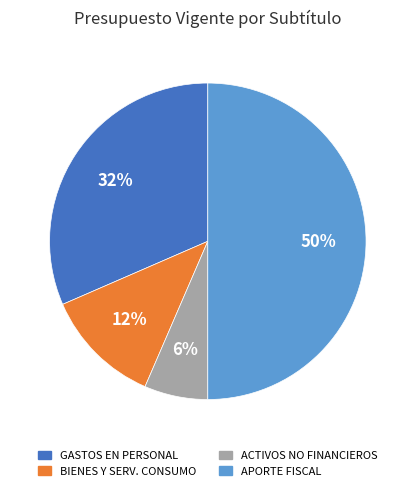

Between BIENES Y SERV. CONSUMO and ACTIVOS NO FINANCIEROS, which is larger?

BIENES Y SERV. CONSUMO